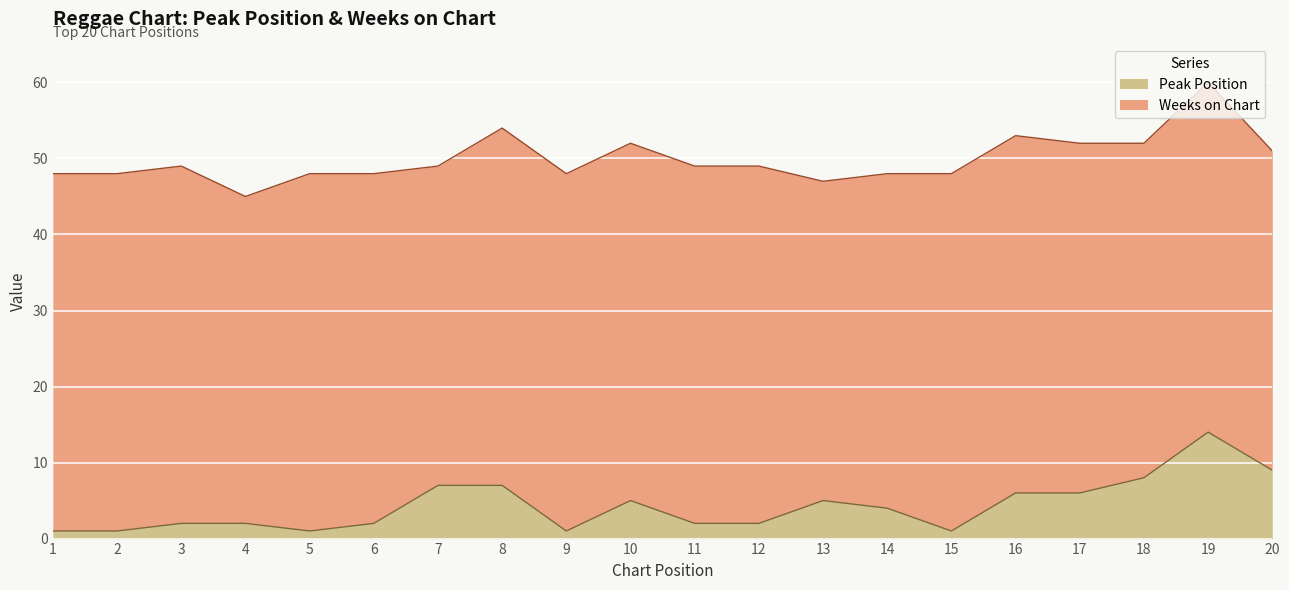

What is the change in value from 2 to 17?

+5